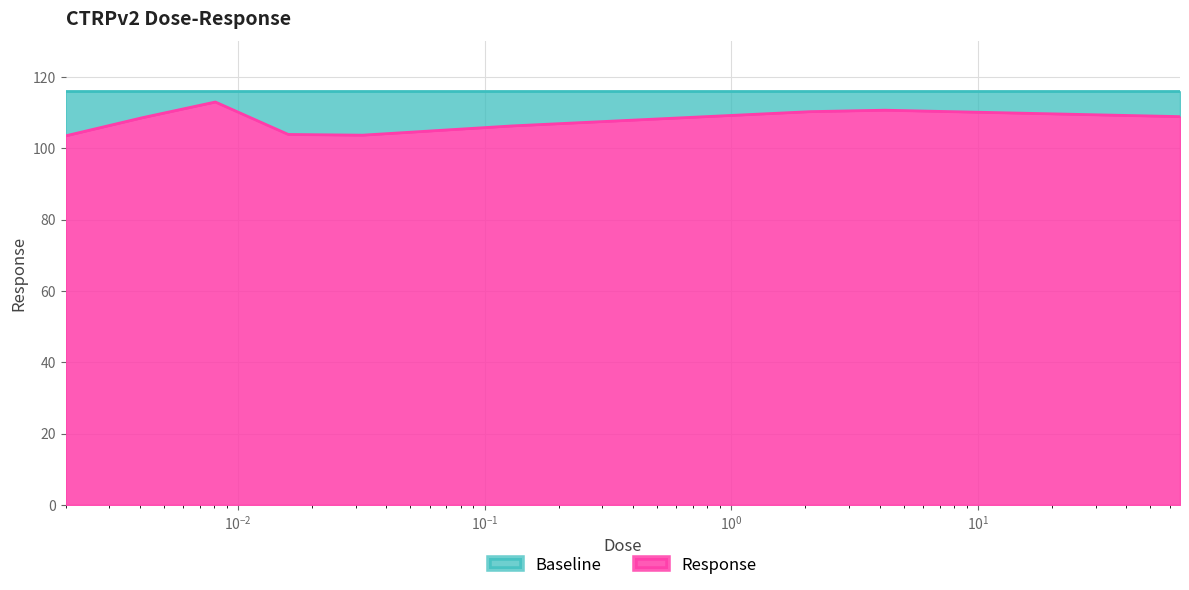

List the labels in order of value, largest first.

0.0081, 4.2, 2.1, 66.0, 0.0041, 0.13, 0.016, 0.032, 0.002